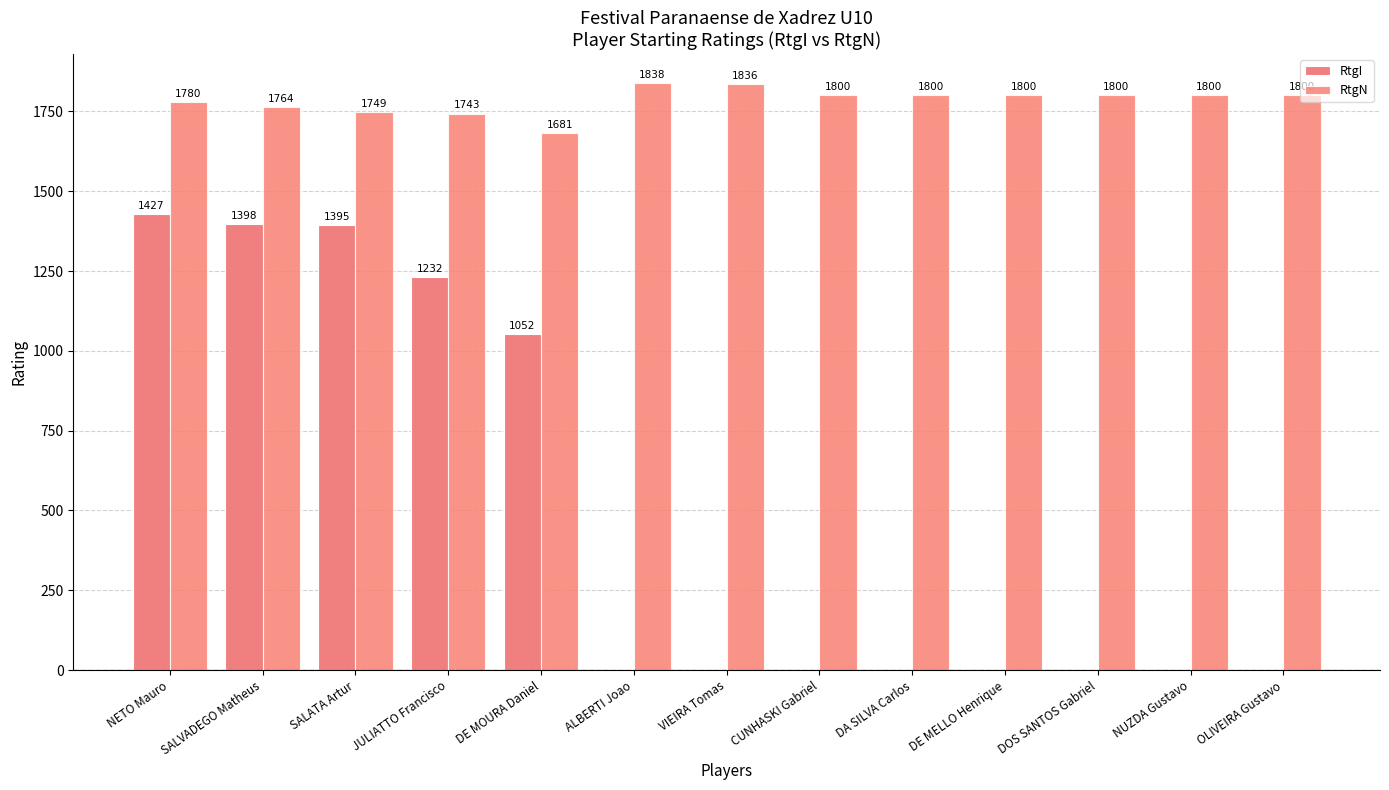

Reading right to left, list all the values displayed in this chart.

RtgI: OLIVEIRA Gustavo=0	NUZDA Gustavo=0	DOS SANTOS Gabriel=0	DE MELLO Henrique=0	DA SILVA Carlos=0	CUNHASKI Gabriel=0	VIEIRA Tomas=0	ALBERTI Joao=0	DE MOURA Daniel=1052	JULIATTO Francisco=1232	SALATA Artur=1395	SALVADEGO Matheus=1398	NETO Mauro=1427
RtgN: OLIVEIRA Gustavo=1800	NUZDA Gustavo=1800	DOS SANTOS Gabriel=1800	DE MELLO Henrique=1800	DA SILVA Carlos=1800	CUNHASKI Gabriel=1800	VIEIRA Tomas=1836	ALBERTI Joao=1838	DE MOURA Daniel=1681	JULIATTO Francisco=1743	SALATA Artur=1749	SALVADEGO Matheus=1764	NETO Mauro=1780